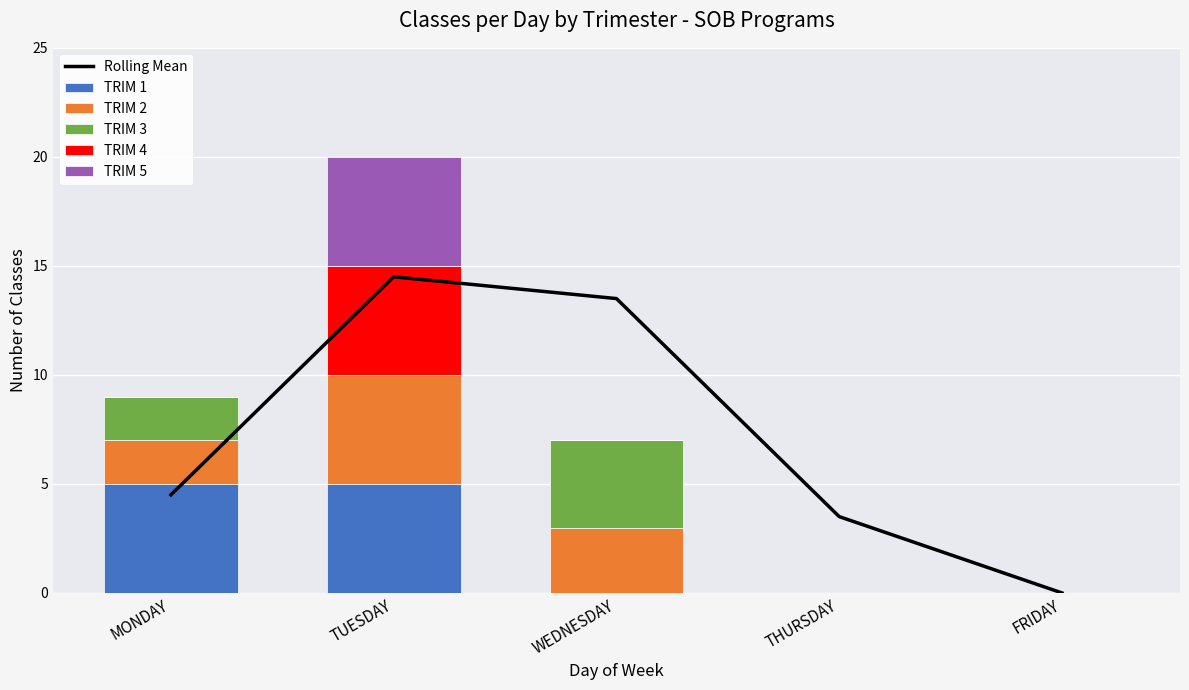

Reading left to right, extract all data points from this chart.

Rolling Mean: 4.5	14.5	13.5	3.5	0.0
TRIM 1: 5.0	5.0	0.0	0.0	0.0
TRIM 2: 2.0	5.0	3.0	0.0	0.0
TRIM 3: 2.0	0.0	4.0	0.0	0.0
TRIM 4: 0.0	5.0	0.0	0.0	0.0
TRIM 5: 0.0	5.0	0.0	0.0	0.0